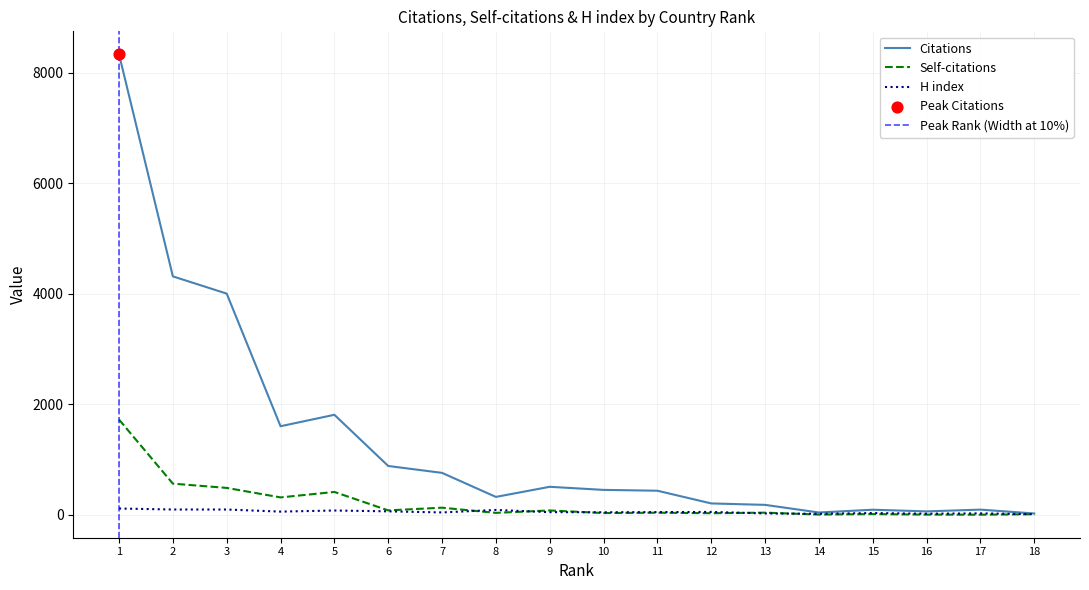

The value of Citations at 3 is 4001. True or false?

True